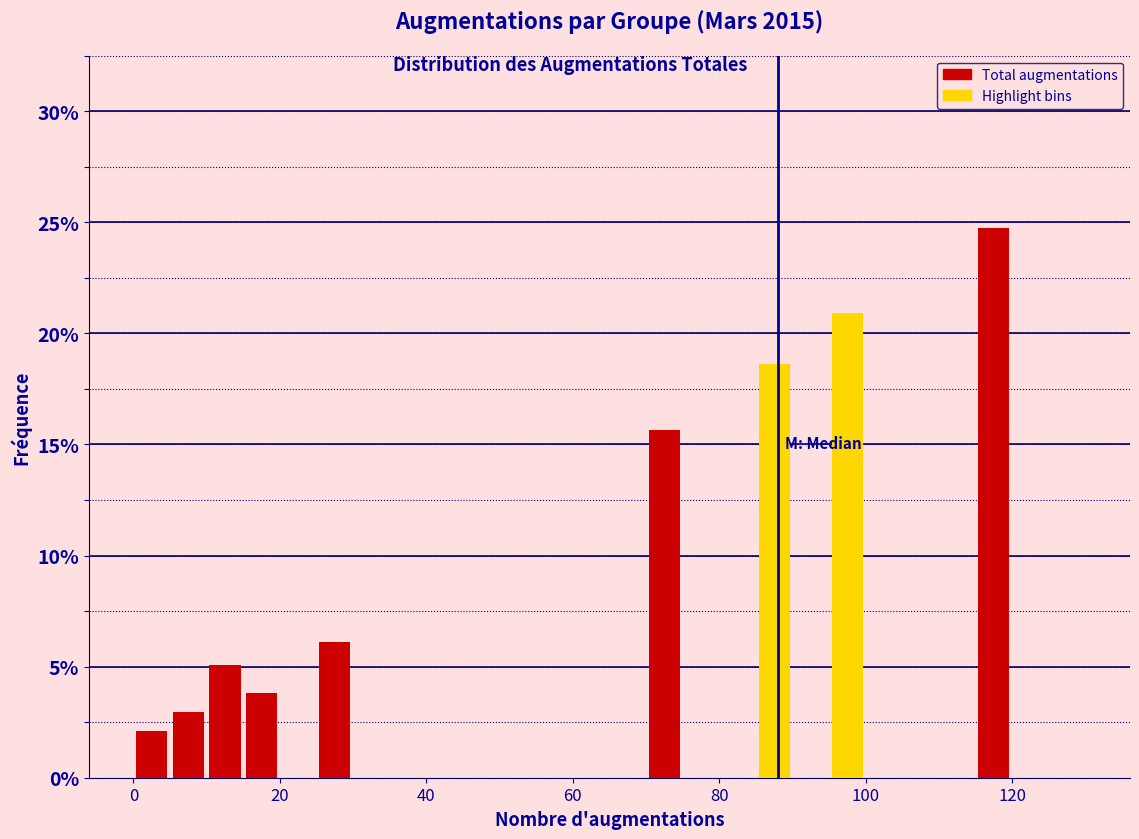

Around what value on the x-axis is the tallest bar? Give the approximate position of its centre, as read against the axis.

118